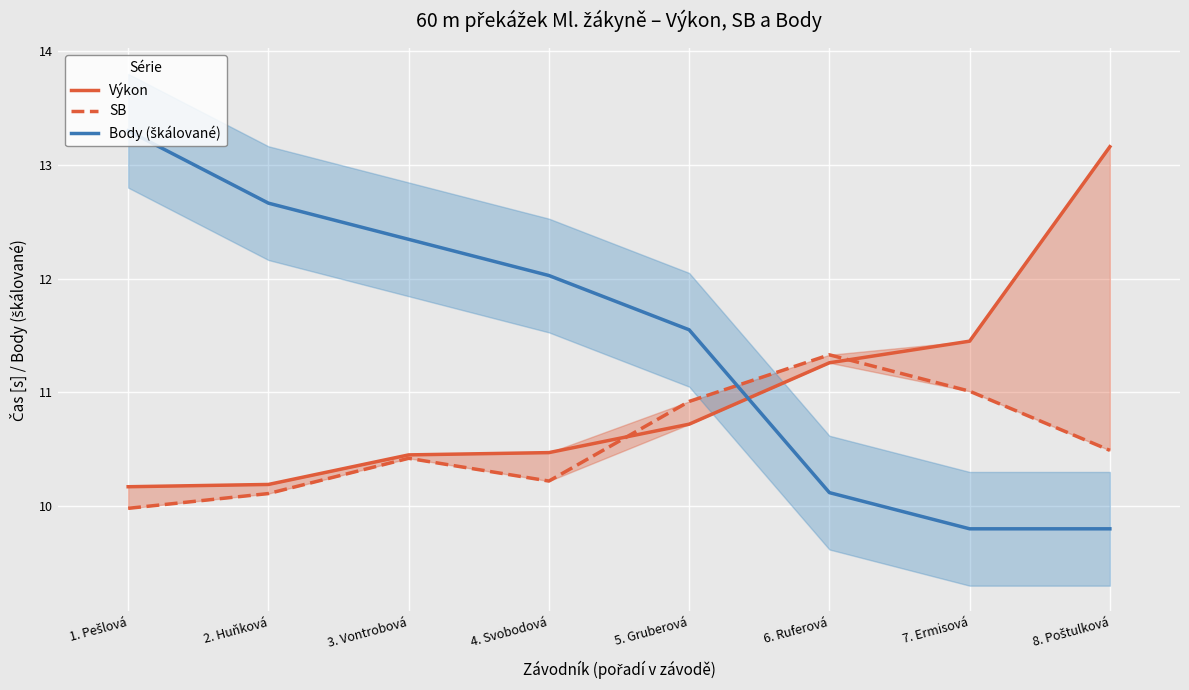

Reading left to right, what are all the values shown in this chart?

Výkon: 10.2	10.2	10.4	10.5	10.7	11.3	11.4	13.2
SB: 10.0	10.1	10.4	10.2	10.9	11.3	11.0	10.5
Body (škálované): 13.3	12.7	12.3	12.0	11.6	10.1	9.8	9.8